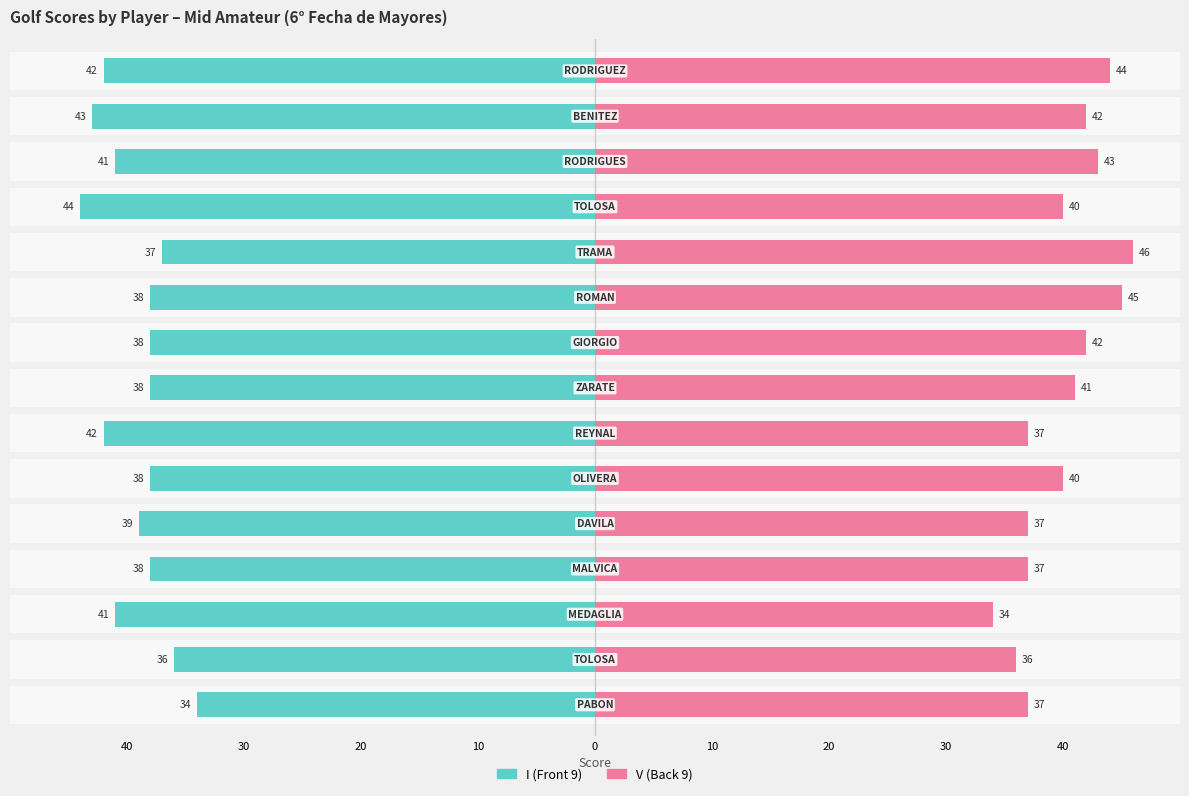

Reading right to left, extract all data points from this chart.

I (Front 9): -42	-43	-41	-44	-37	-38	-38	-38	-42	-38	-39	-38	-41	-36	-34
V (Back 9): 44	42	43	40	46	45	42	41	37	40	37	37	34	36	37